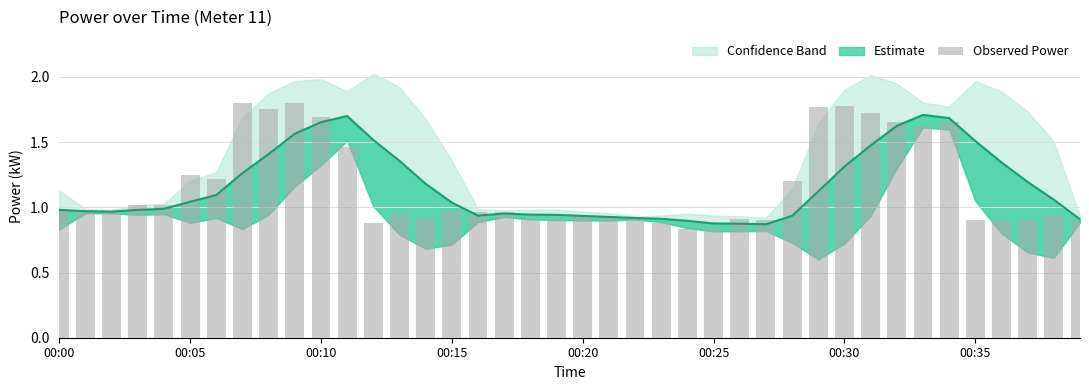

What is the sum of all values?

46.4